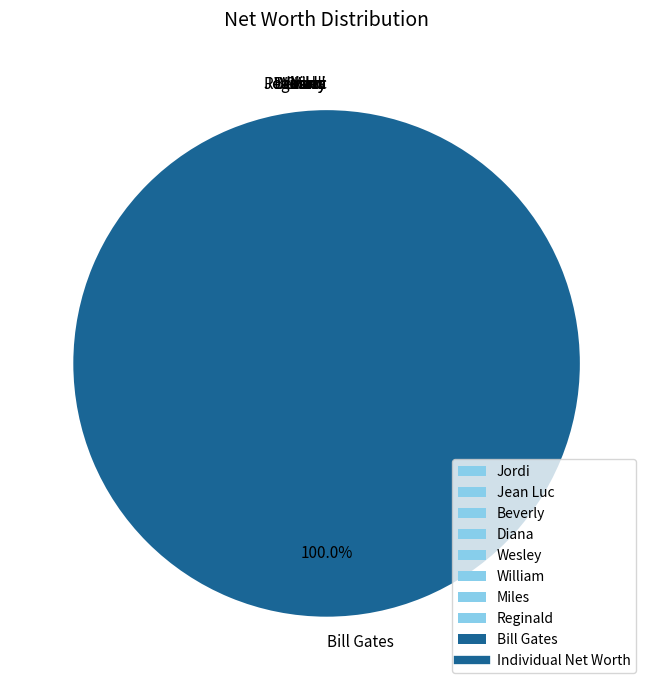

Which slice is the largest?

Bill Gates